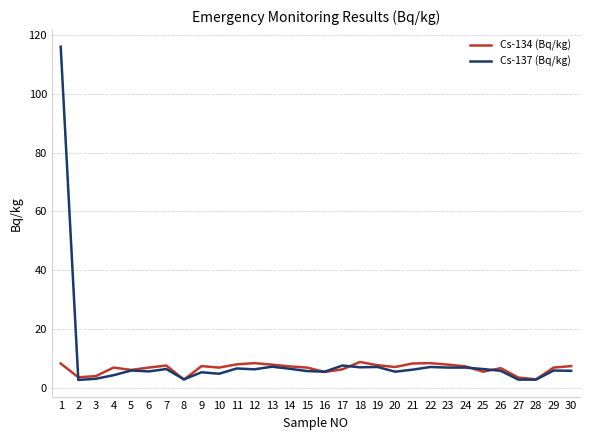

What is the maximum value shown in the chart?

116.0